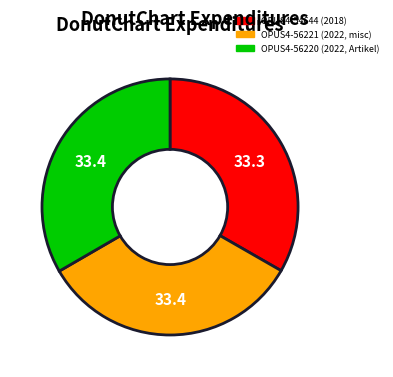

The OPUS4-54644 slice represents 33% of the pie. True or false?

True